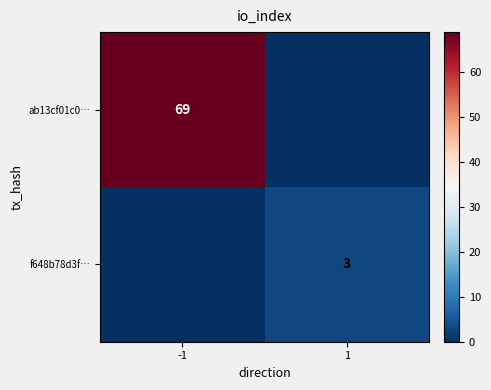

The f648b78d3f… series shows 3 at 1. True or false?

True